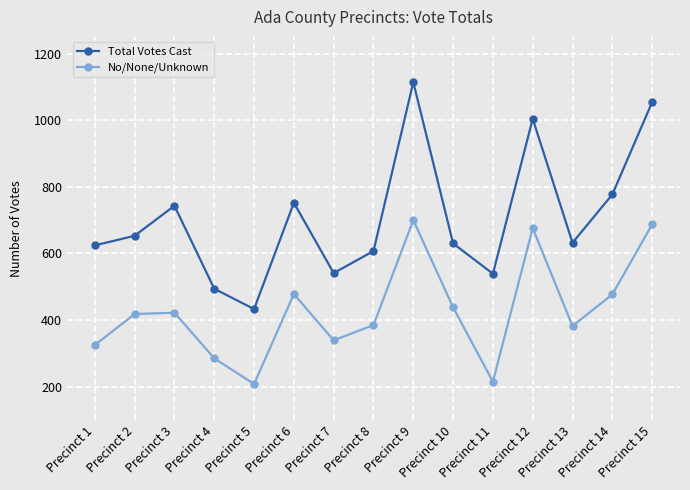

The value of No/None/Unknown at Precinct 8 is 385. True or false?

True